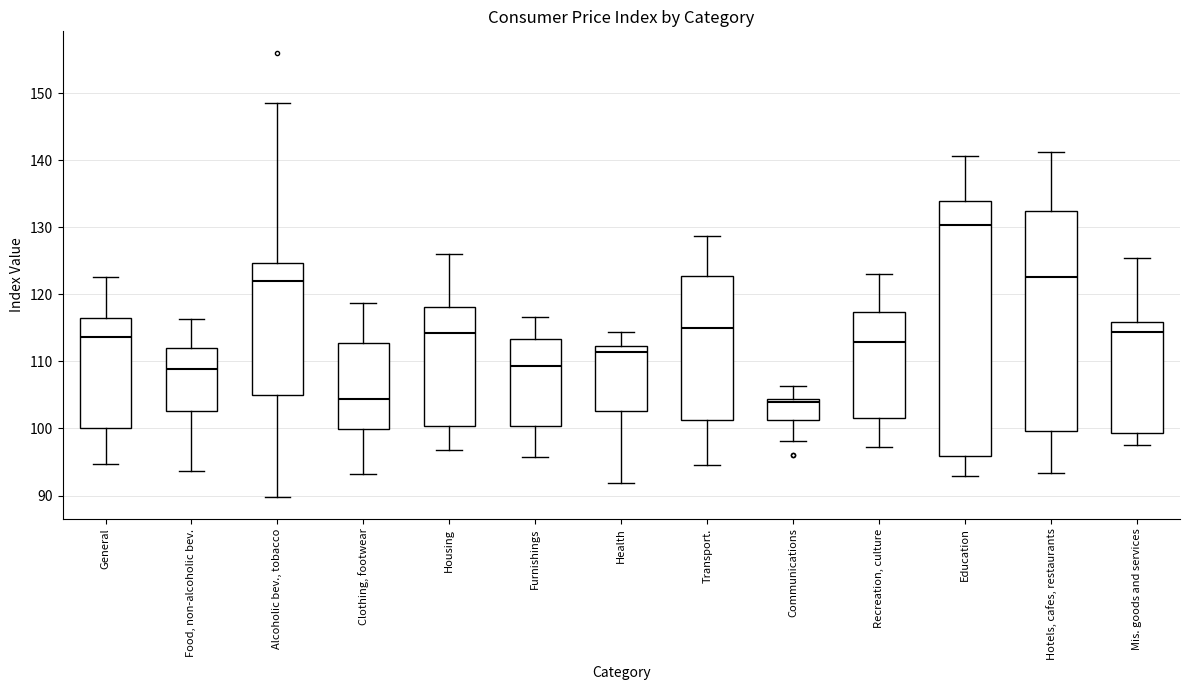

Where does the lower whisker of the box for Clothing, footwear end on the y-axis? The values are not printed on the chart, so give them approximately, as read against the axis.

93